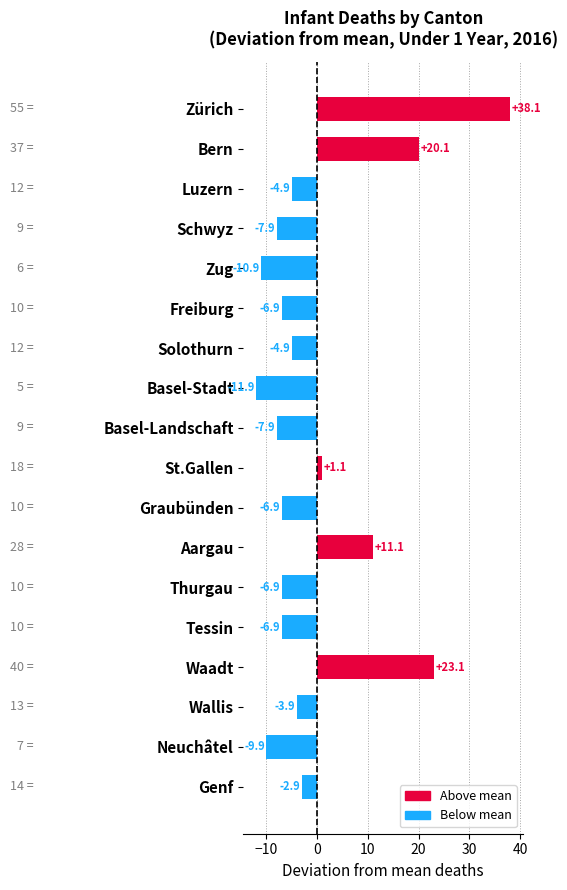

What is the difference between the maximum and minimum values?

50.0